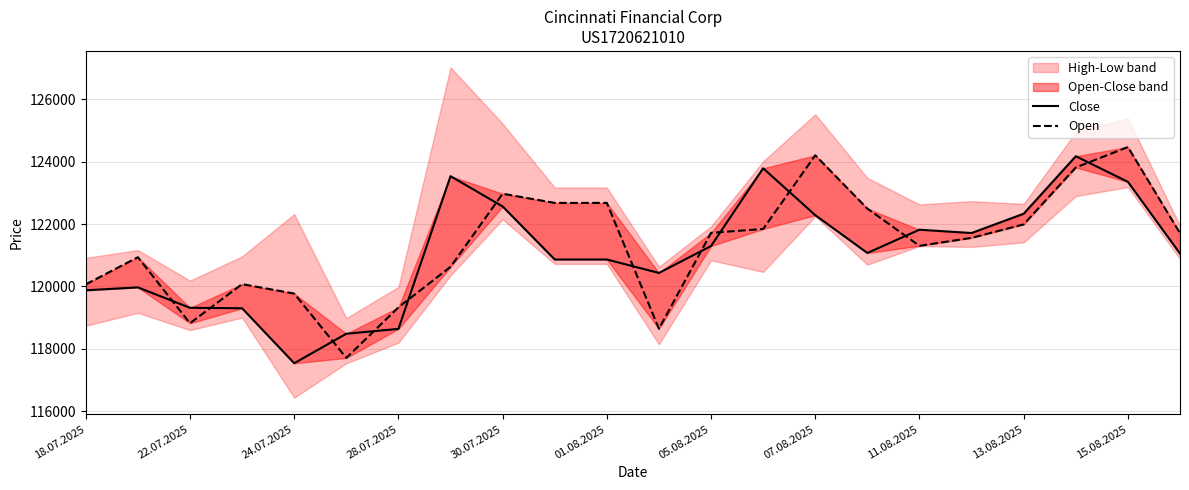

Does the chart display data point markers on the line(s)?

No